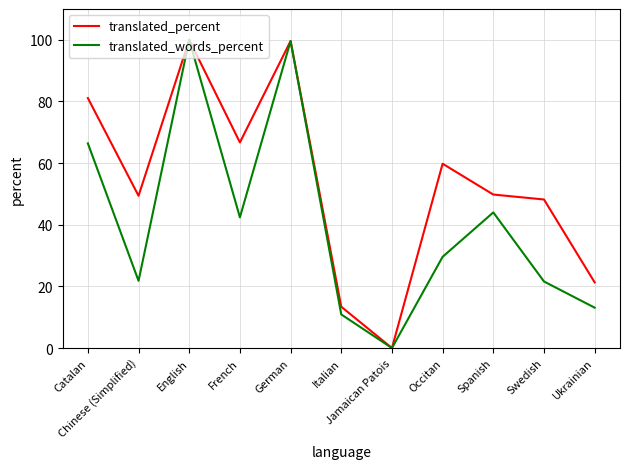

Which series has the largest total across all categories?

translated_percent